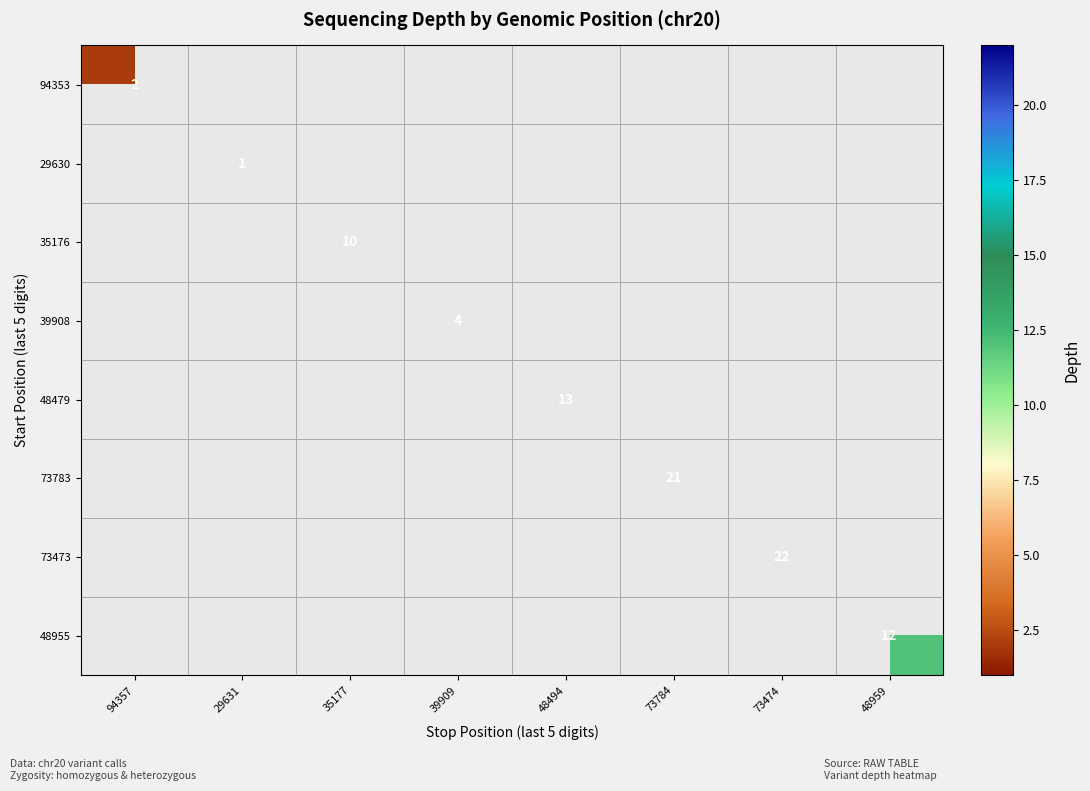

Which label corresponds to the largest value in the chart?

73474